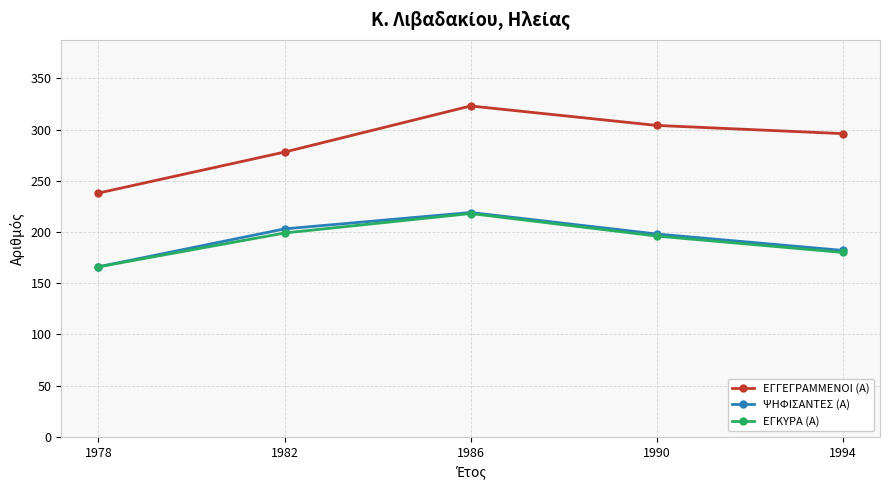

At how many categories does at least one series exceed 289?

3